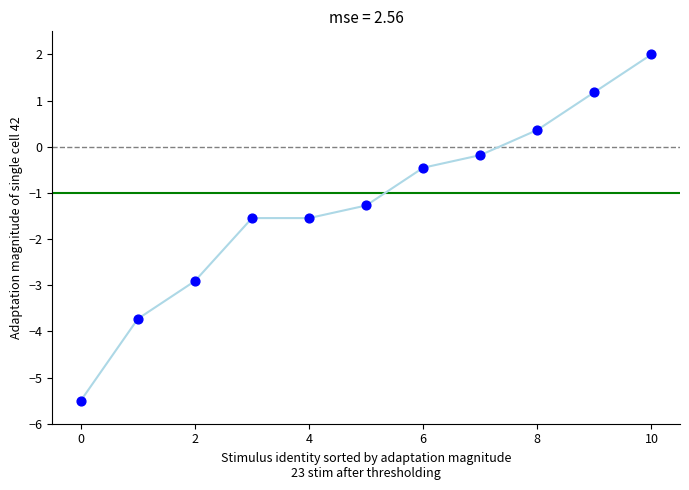

What Y value in the scatter plot is closest to -1?

-1.3